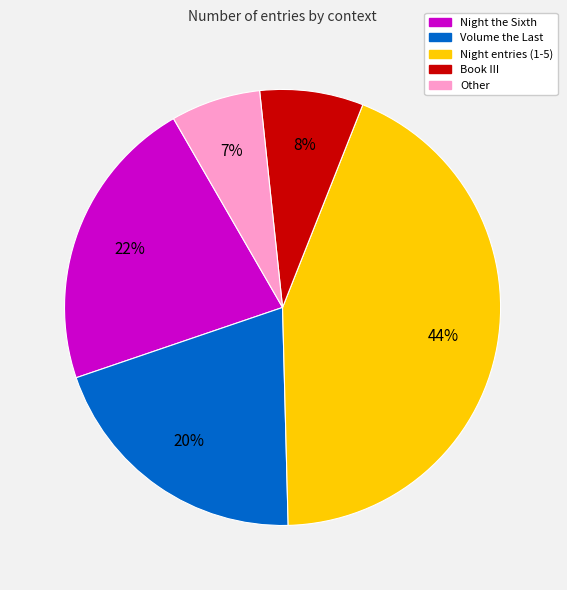

Does Book III represent more than half of the total?

No